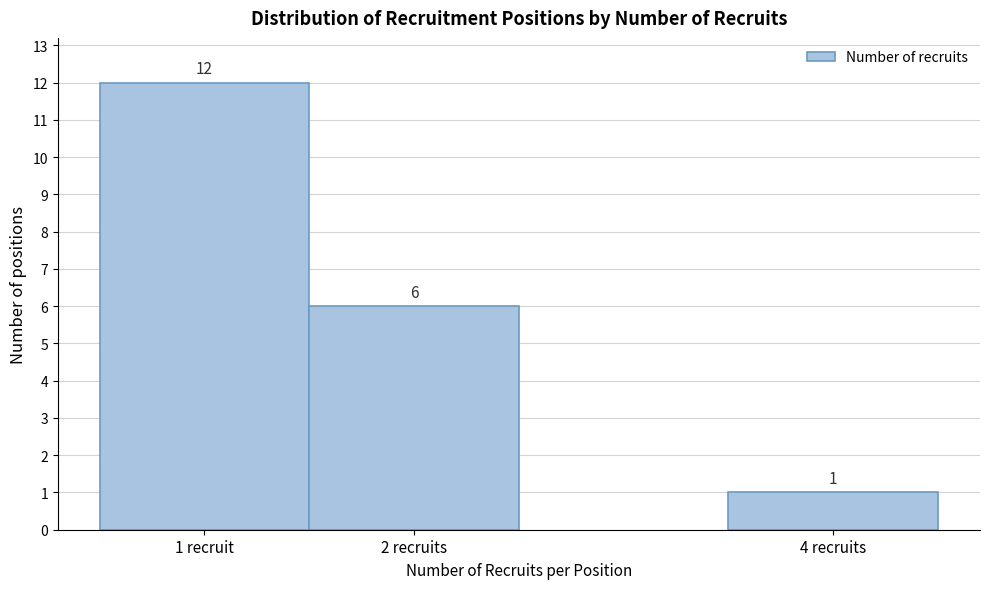

Reading left to right, extract all data points from this chart.

1 recruit=12	2 recruits=6	4 recruits=1